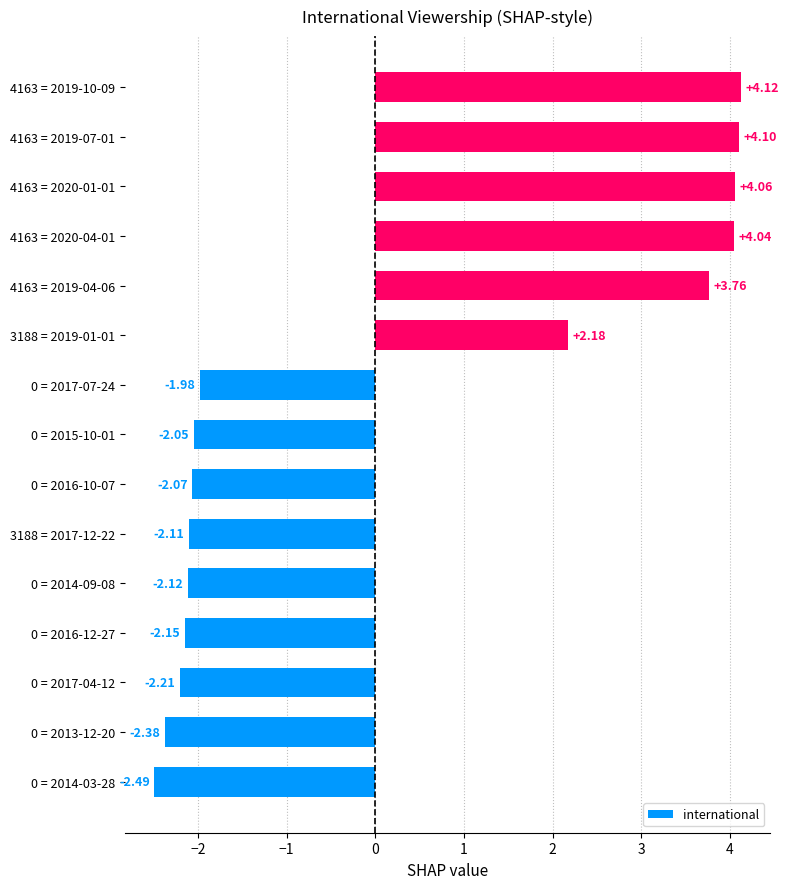

What is the smallest value displayed?

-2.5